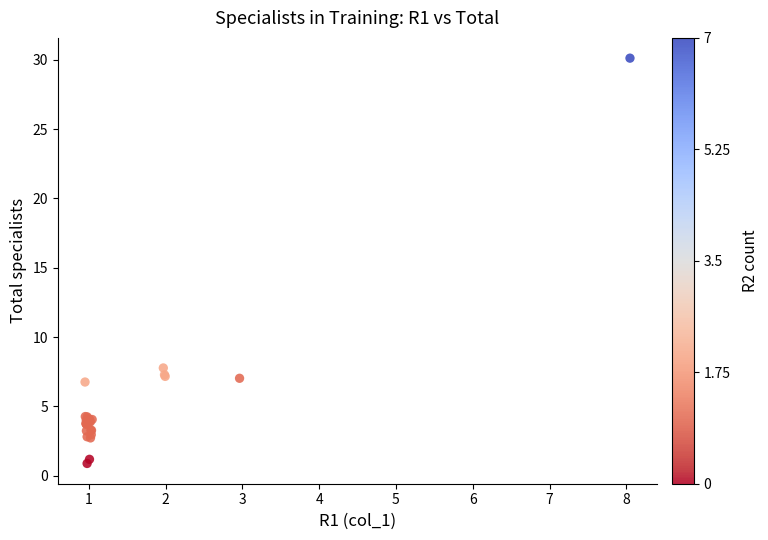

What Y value in the scatter plot is closest to 15?

7.8